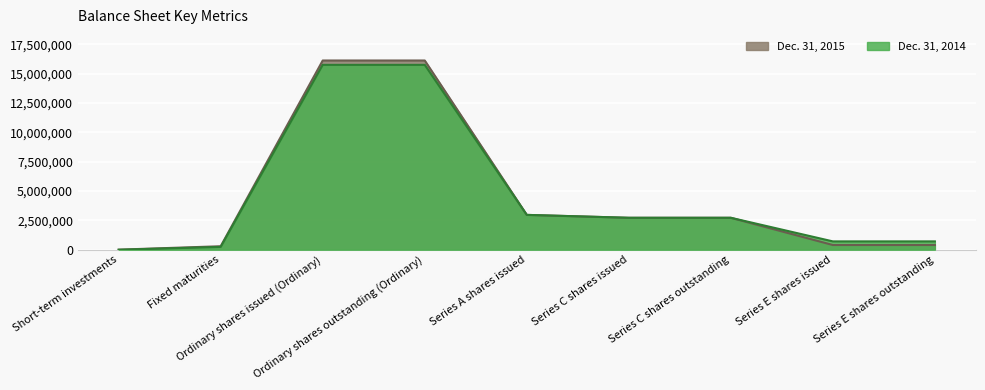

How many lines are shown in the chart?

2